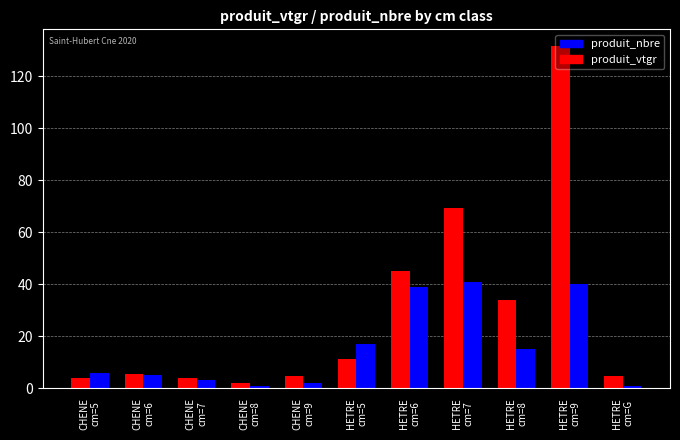

What is the difference between the second highest and minimum values in the produit_vtgr series?

67.4